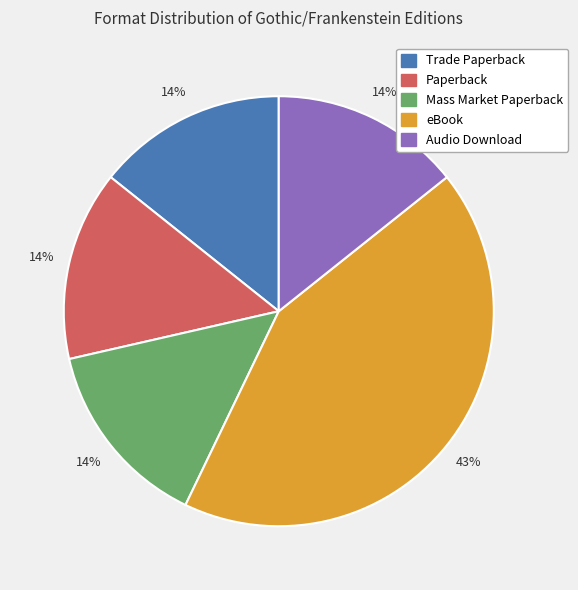

Which category has the biggest portion of the pie?

eBook